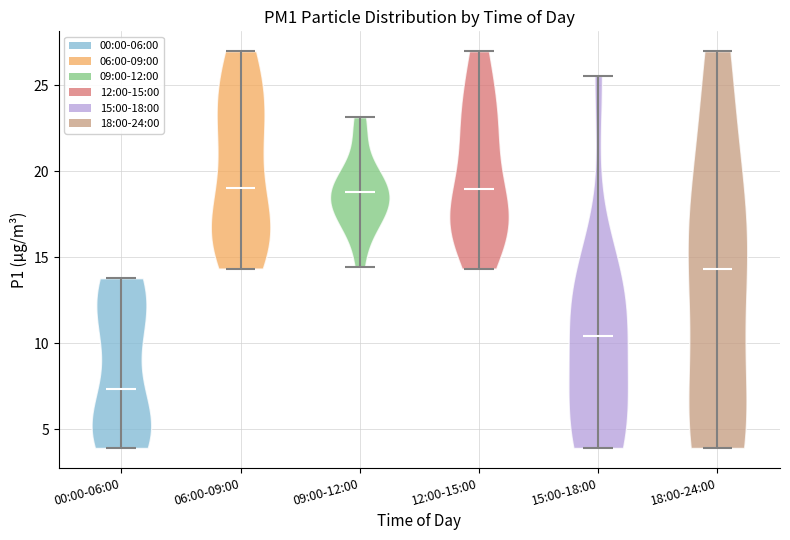

Reading left to right, read every violin against the y-axis: where its median line is, and the lowest and highest points it reaches. The values are not printed on the chart, so give them approximately, as read against the axis.

00:00-06:00: median line 7.5, lowest point 4.0, highest point 14.0
06:00-09:00: median line 19.0, lowest point 14.5, highest point 27.0
09:00-12:00: median line 19.0, lowest point 14.5, highest point 23.0
12:00-15:00: median line 19.0, lowest point 14.5, highest point 27.0
15:00-18:00: median line 10.5, lowest point 4.0, highest point 25.5
18:00-24:00: median line 14.5, lowest point 4.0, highest point 27.0